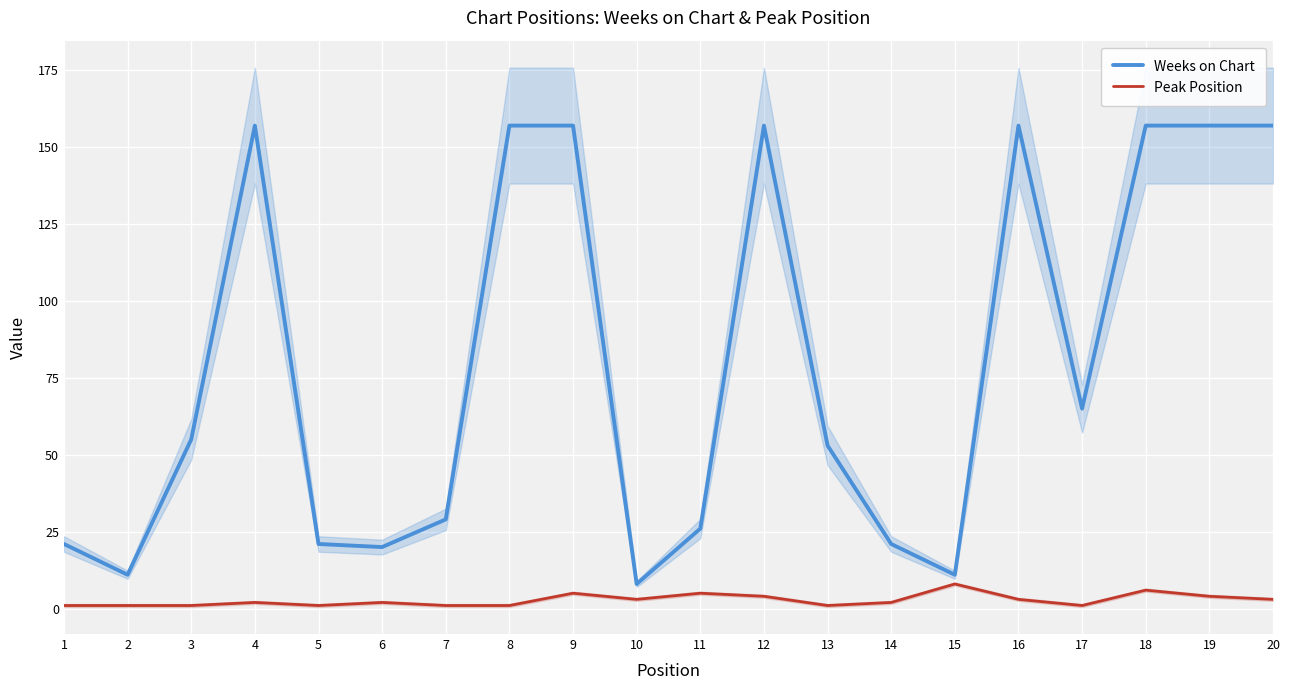

What is the sum of all Peak Position values?

55